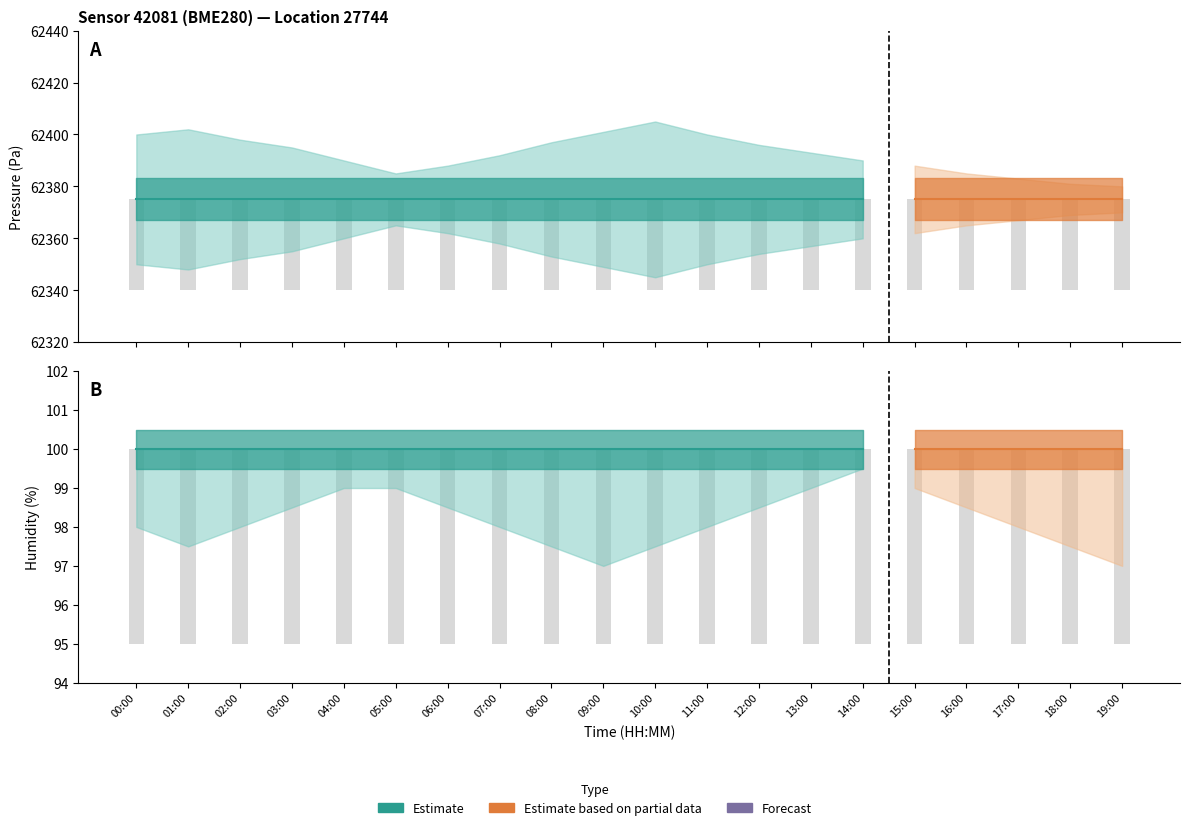

What is the total value across all series at 07:00?

62333.3